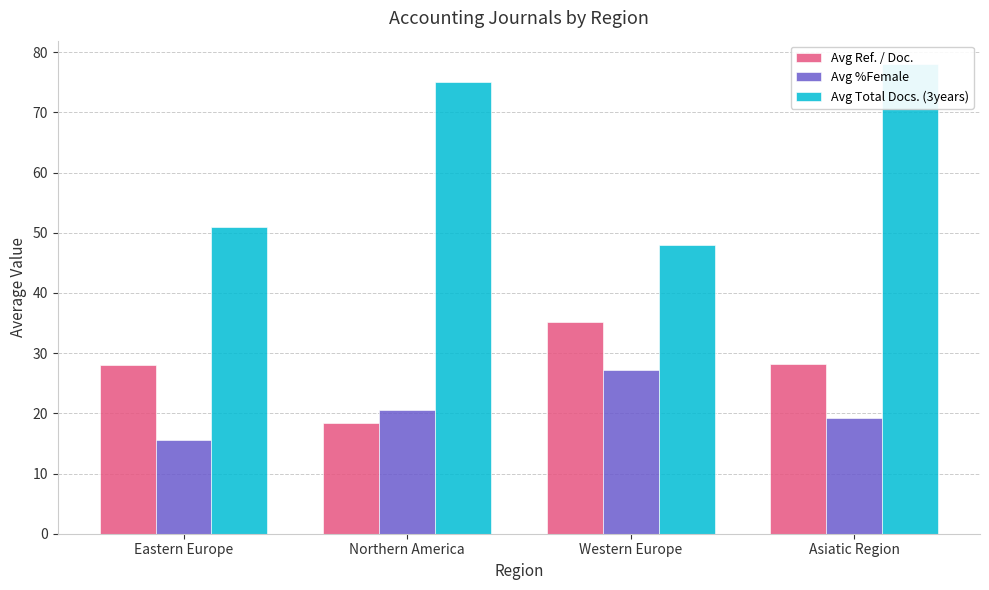

Between Northern America and Western Europe, which is larger?

Western Europe